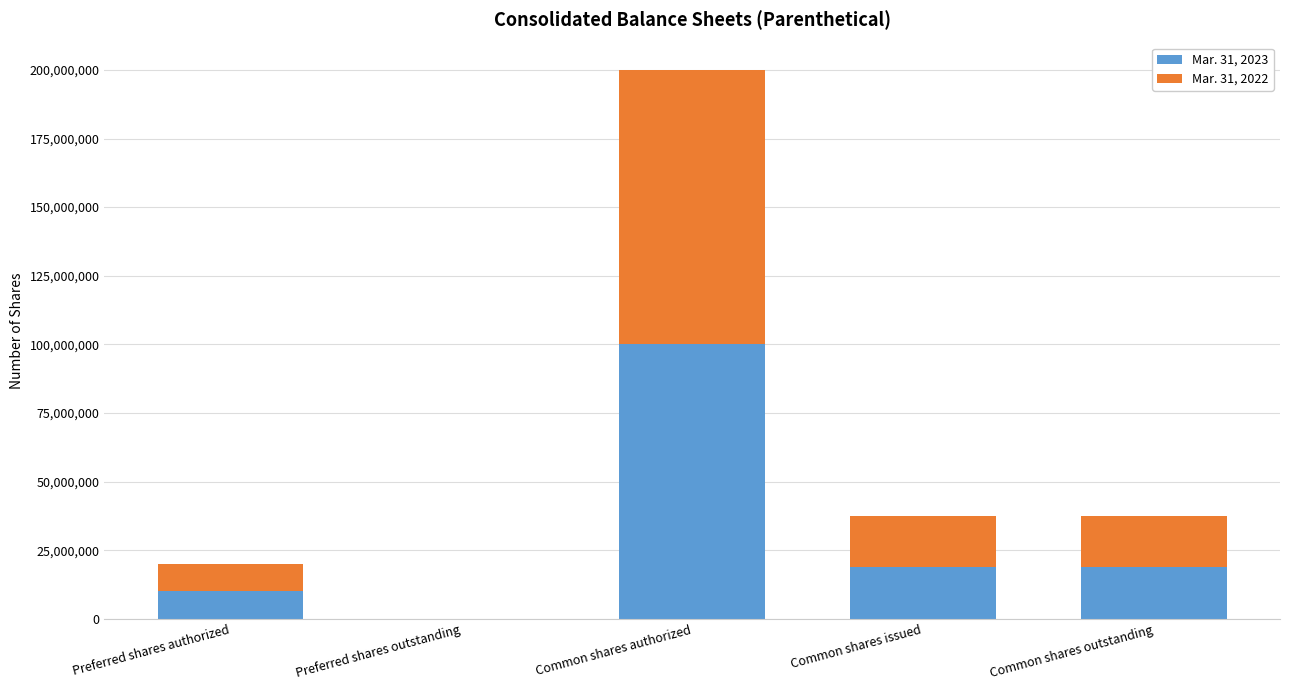

At which category is the sum across all series the highest?

Common shares authorized